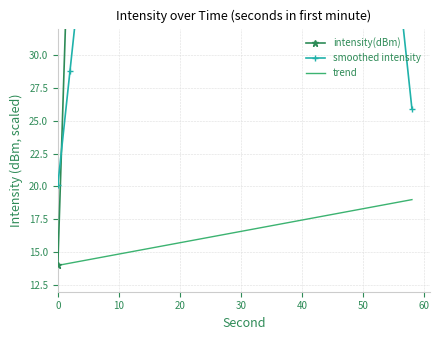

What value does the trend series have at 0?

14.0